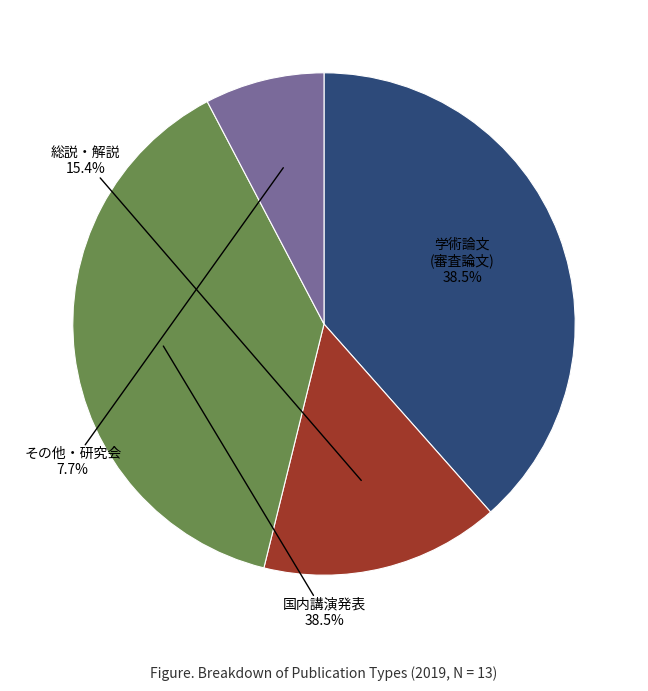

To the nearest percent, what is the difference between the largest and smallest slice percentages?

31%